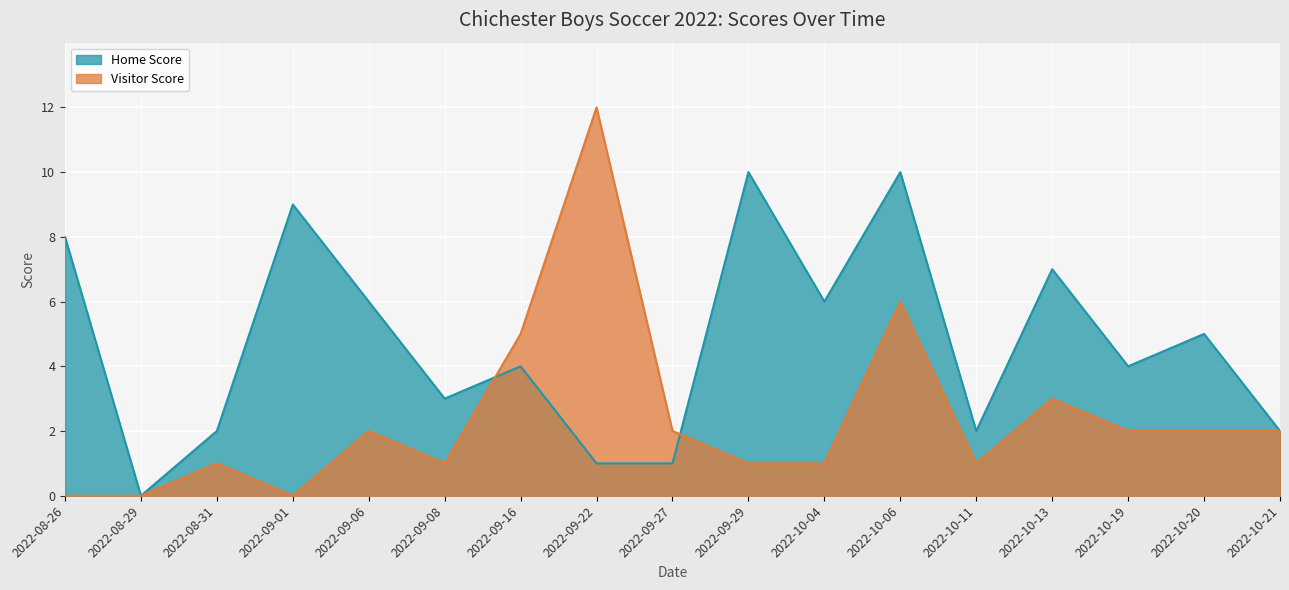

Where do Visitor Score and Home Score first cross each other?

2022-09-08 and 2022-09-16